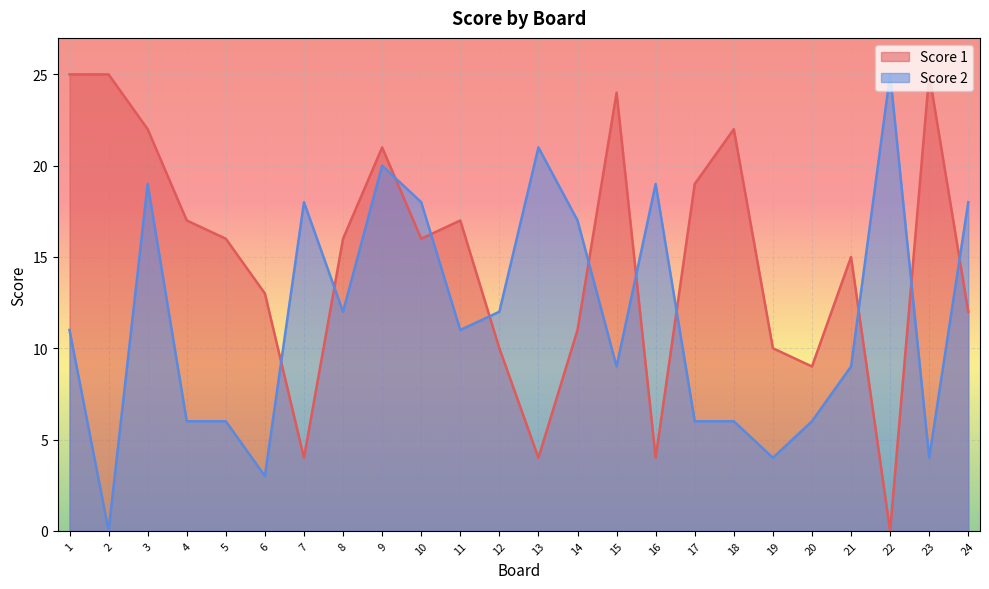

Where is the first local minimum for Score 2?

2